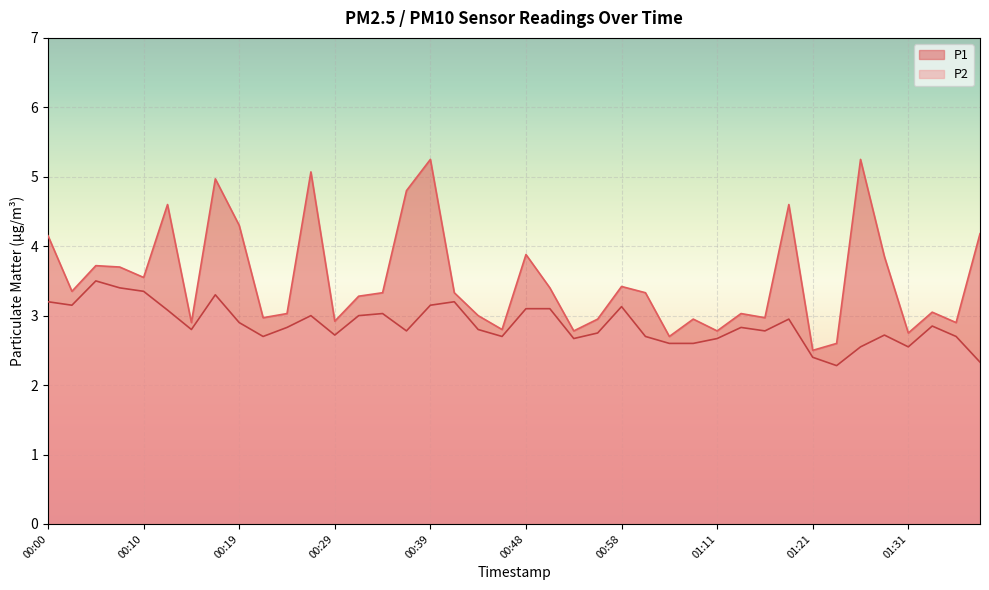

The value of P1 at 00:58 is 6.1. True or false?

False